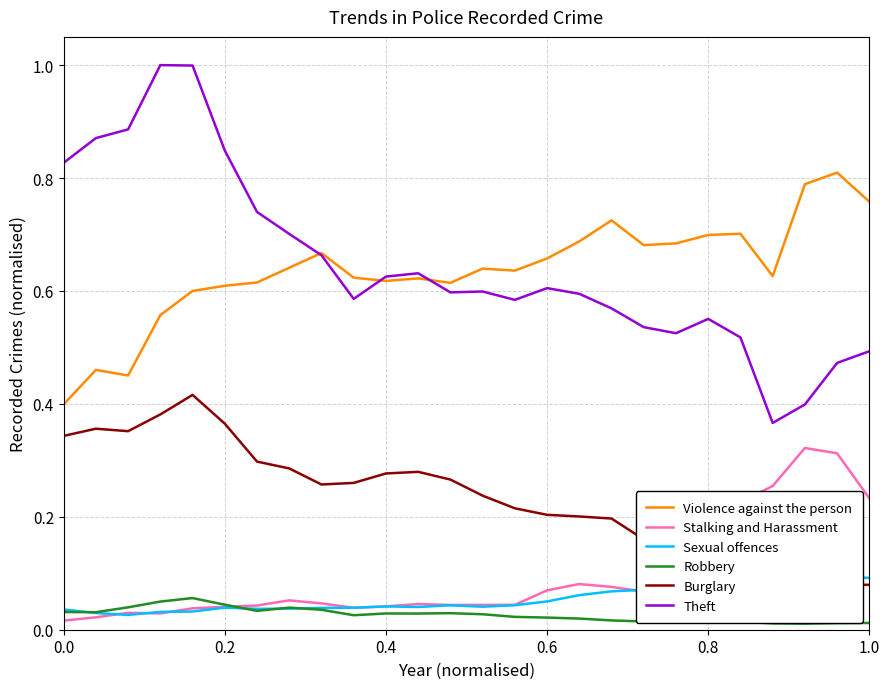

True or false: Robbery and Theft cross at least once.

False